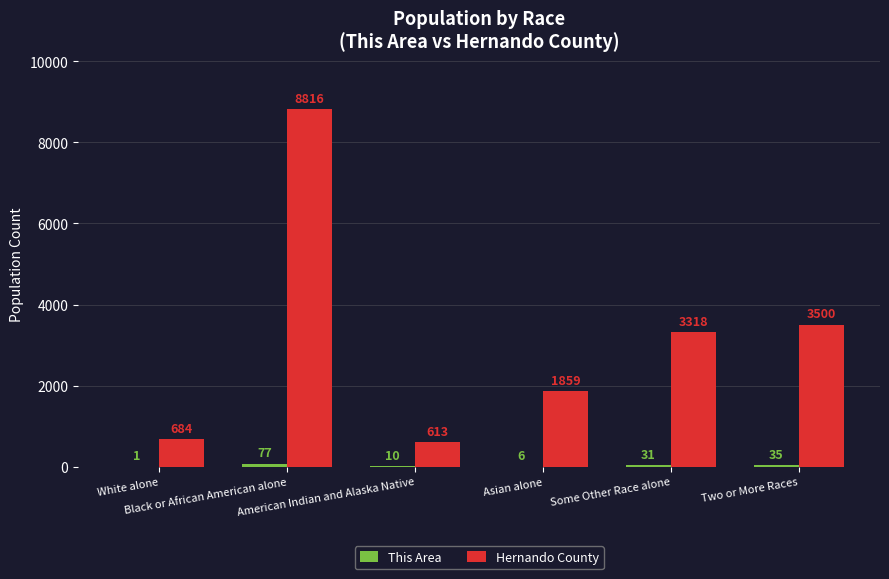

What is the maximum value shown in the chart?

8816